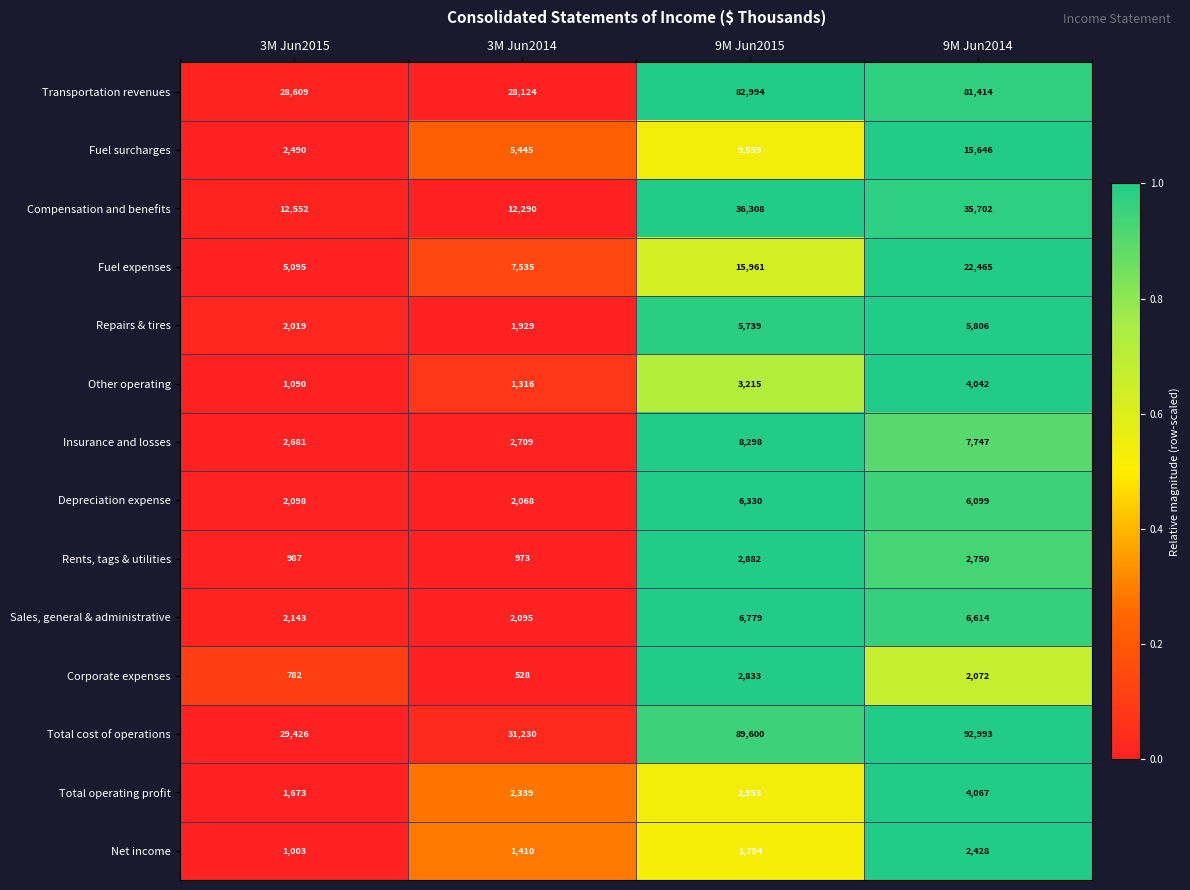

Which series has the largest range (max minus min)?

Total cost of operations